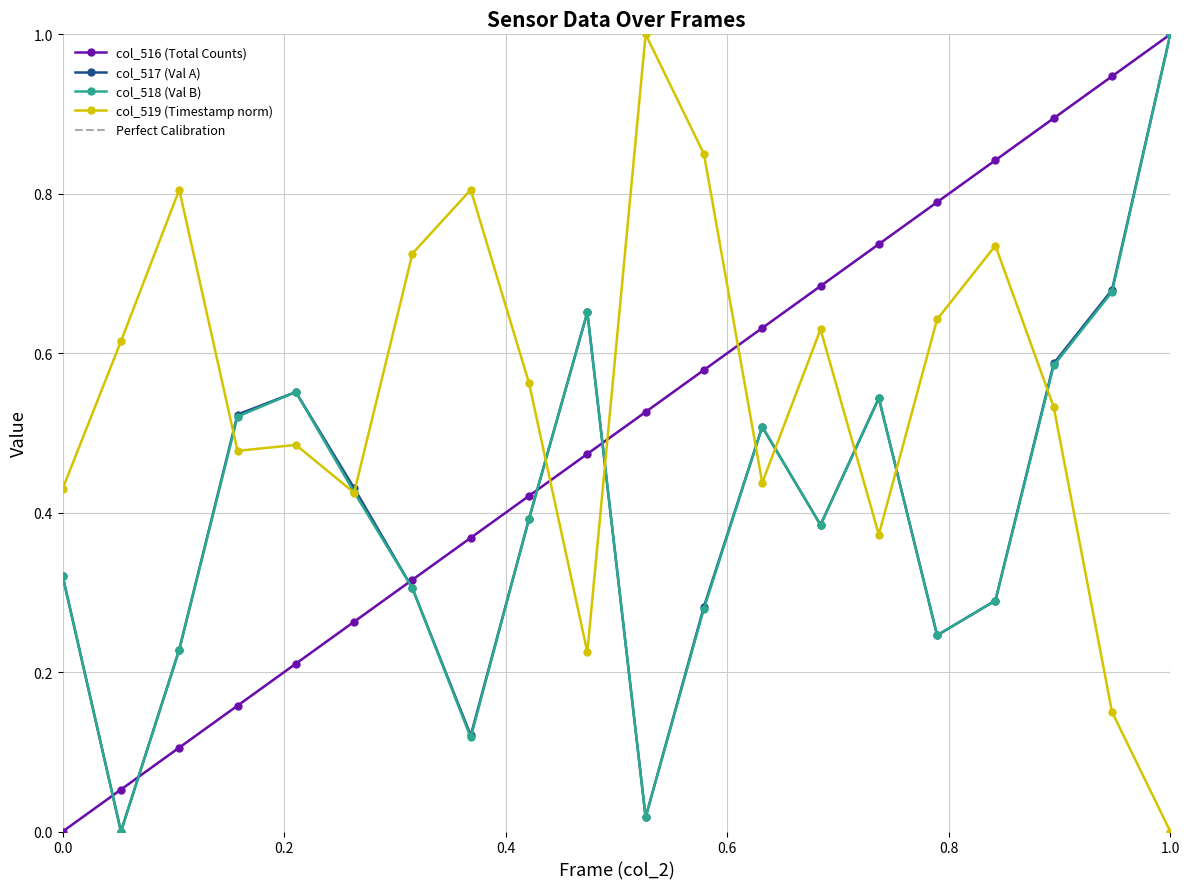

What is the maximum value for col_517 (Val A)?

1.0